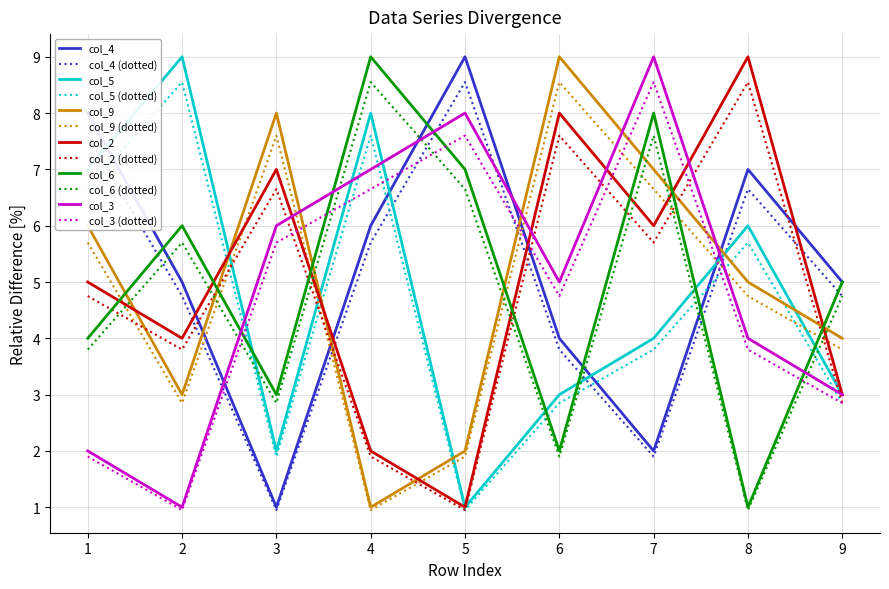

What are all the series names shown in the legend?

col_4, col_4 (dotted), col_5, col_5 (dotted), col_9, col_9 (dotted), col_2, col_2 (dotted), col_6, col_6 (dotted), col_3, col_3 (dotted)